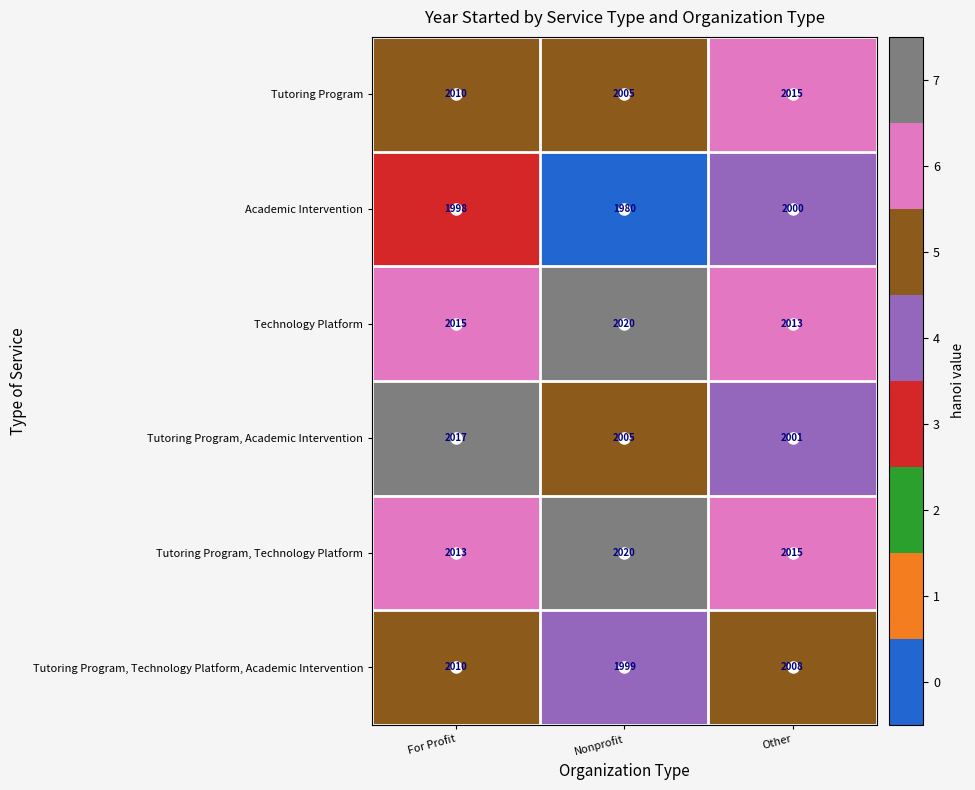

At how many categories does at least one series exceed 1992?

3